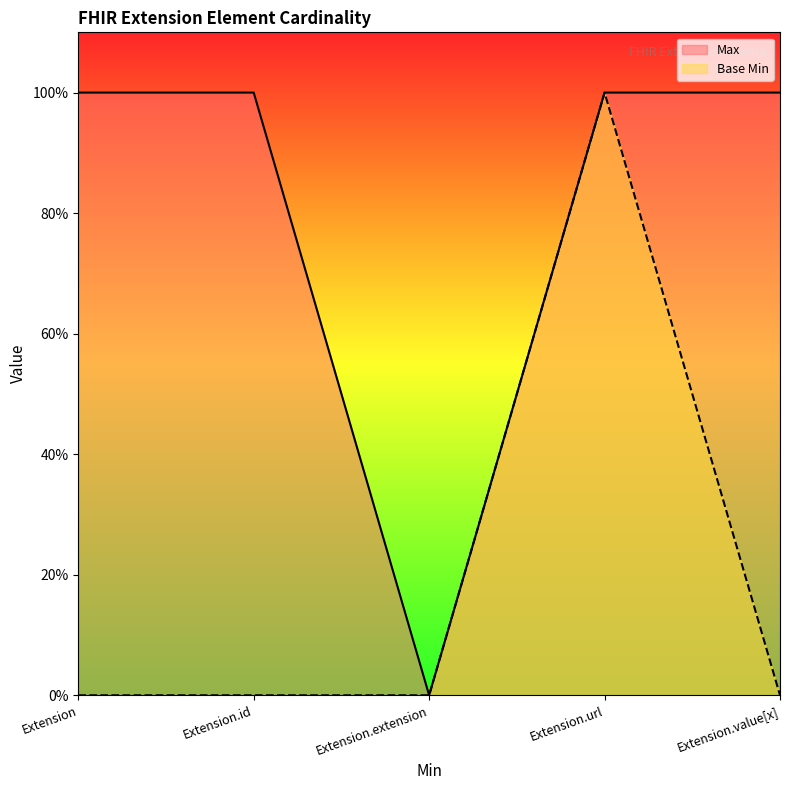

How many series are shown in this chart?

2